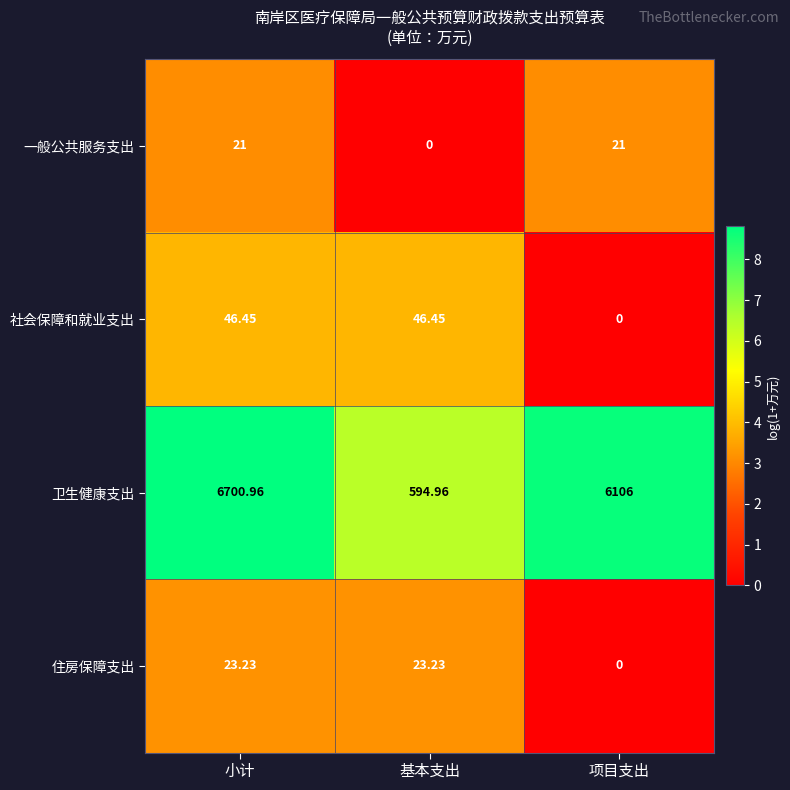

Which series has the largest total across all categories?

卫生健康支出